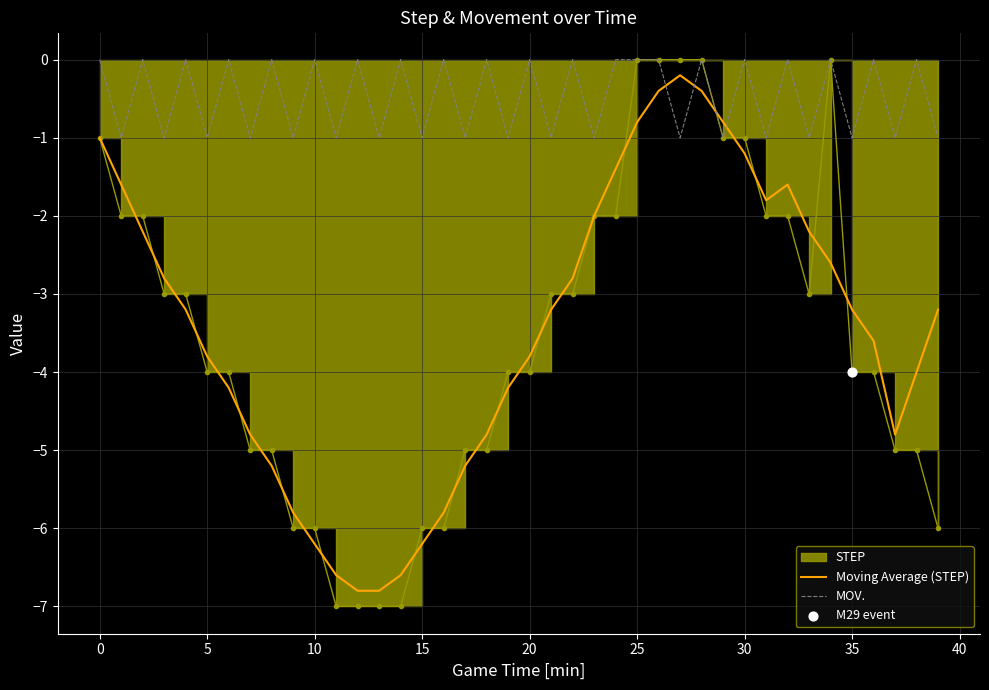

What is the total value across all series at 26?

-0.4